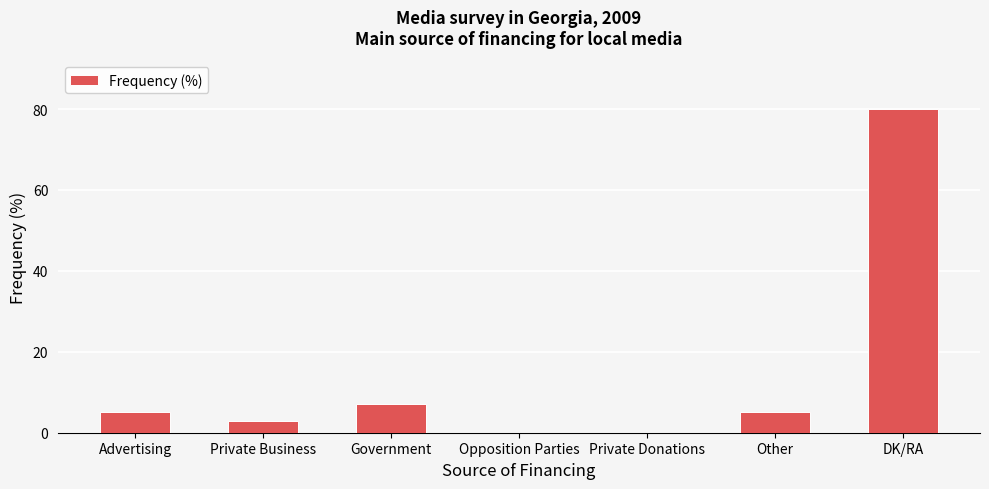

The chart shows a value of -27 at Opposition Parties. True or false?

False